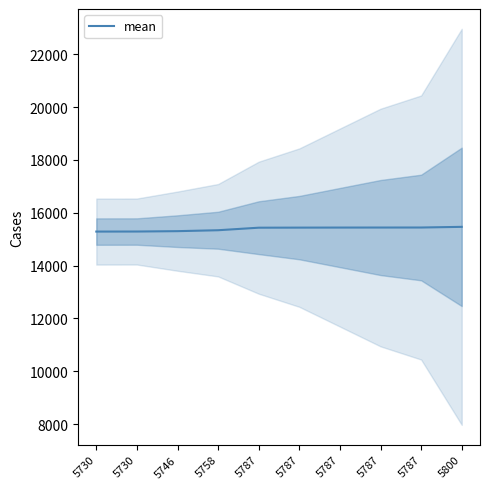

What is the sum of the values at 5787 and 5746?

30741